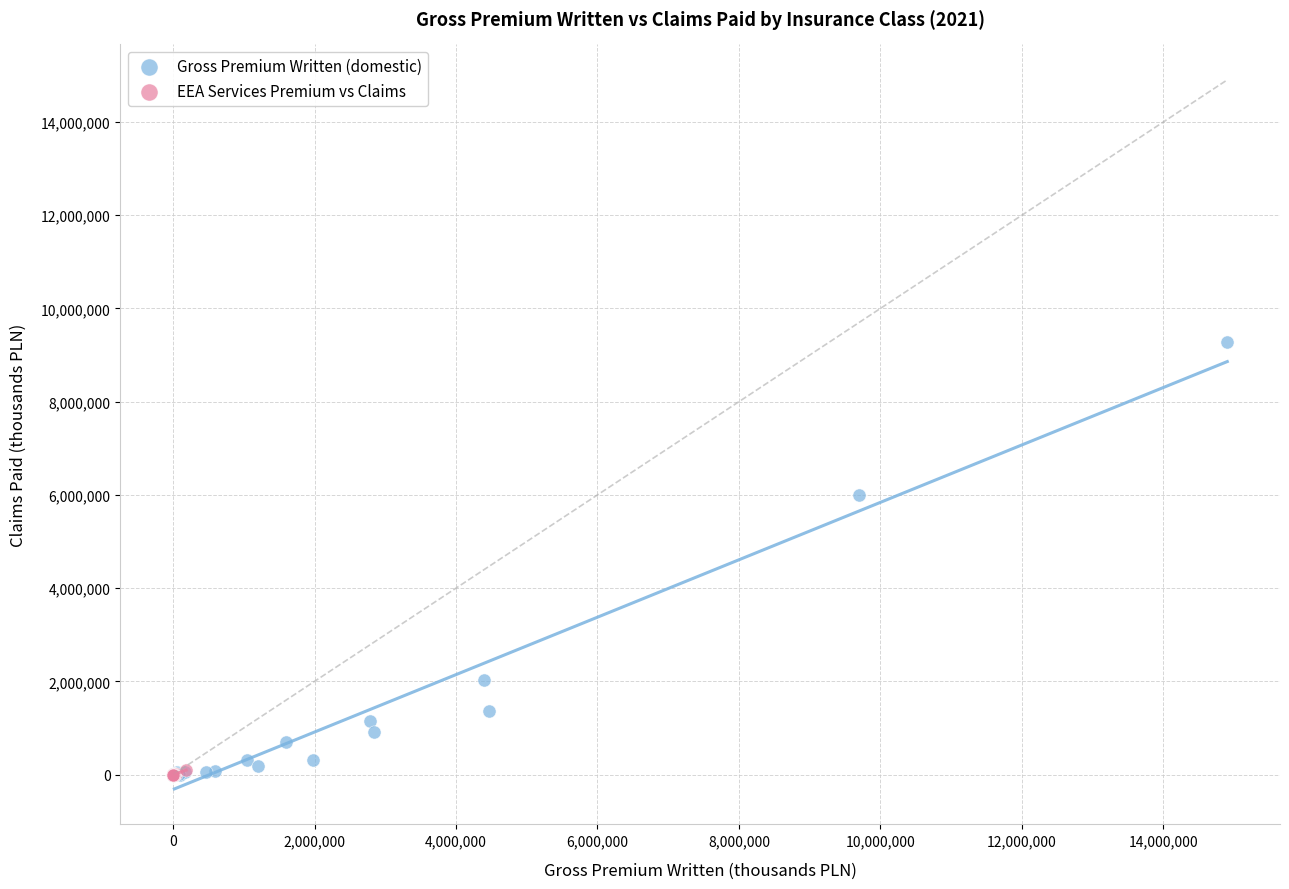

Which series contains the highest Y value?

Gross Premium Written (domestic)